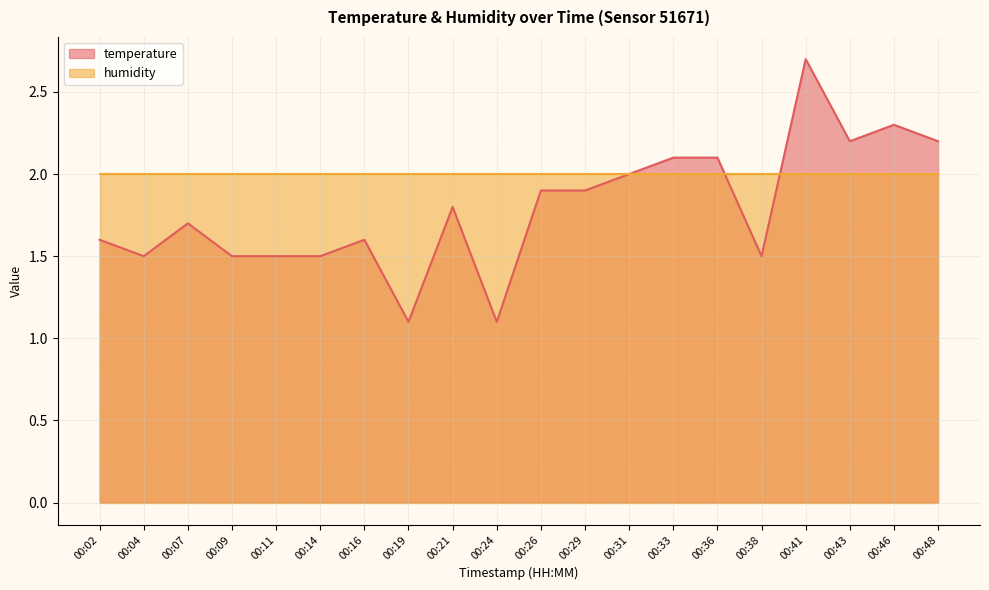

What is the value of the 5th point from the left?

1.5